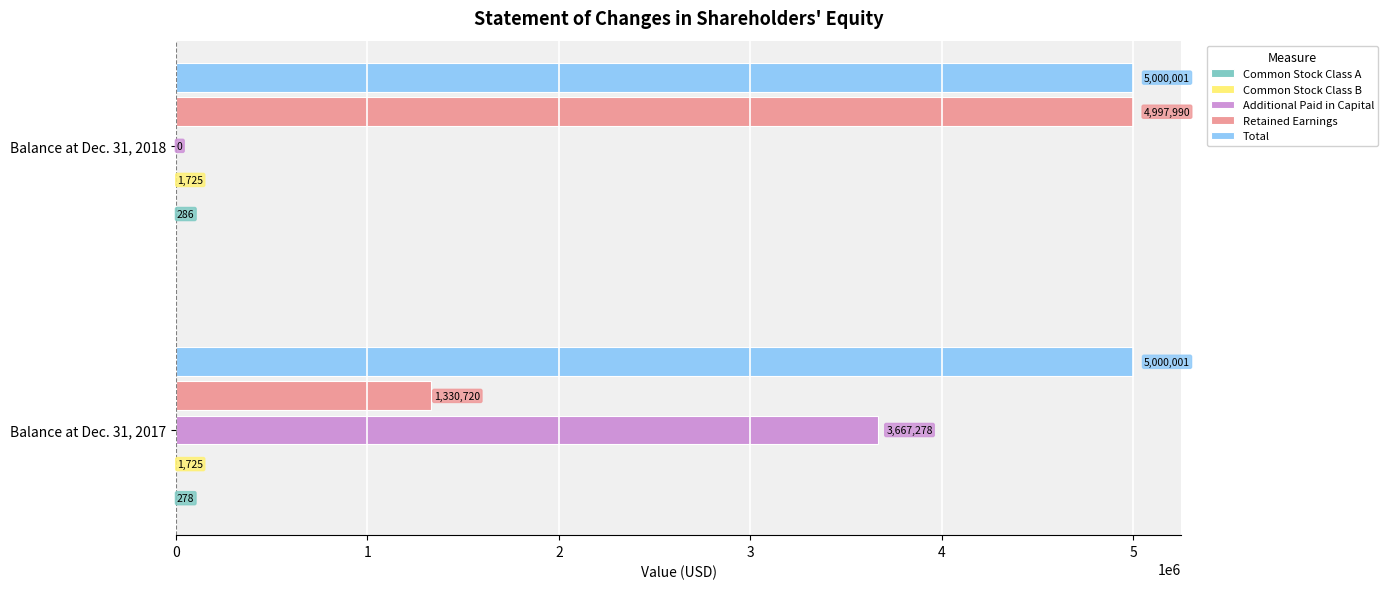

Between Balance at Dec. 31, 2017 and Balance at Dec. 31, 2018, which series saw the biggest shift?

Additional Paid in Capital